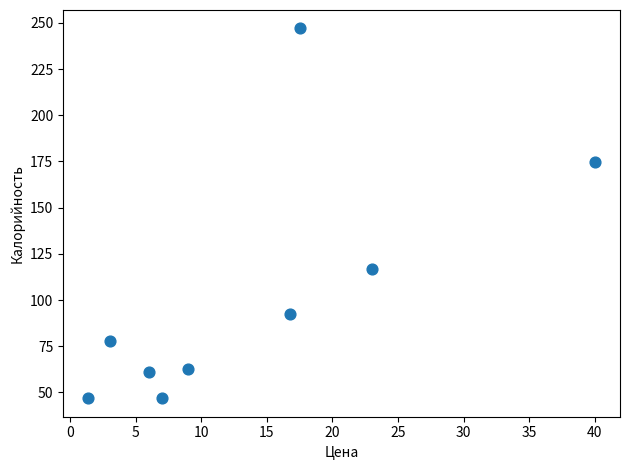

What is the average X value?

13.7